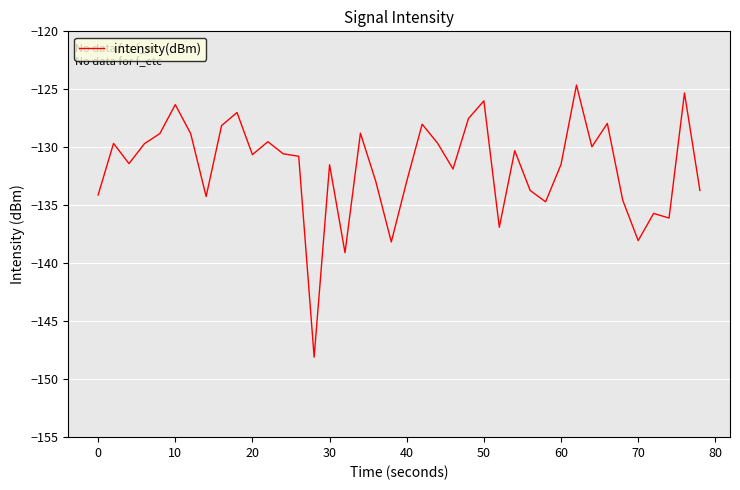

What is the difference between the maximum and minimum values?

23.5